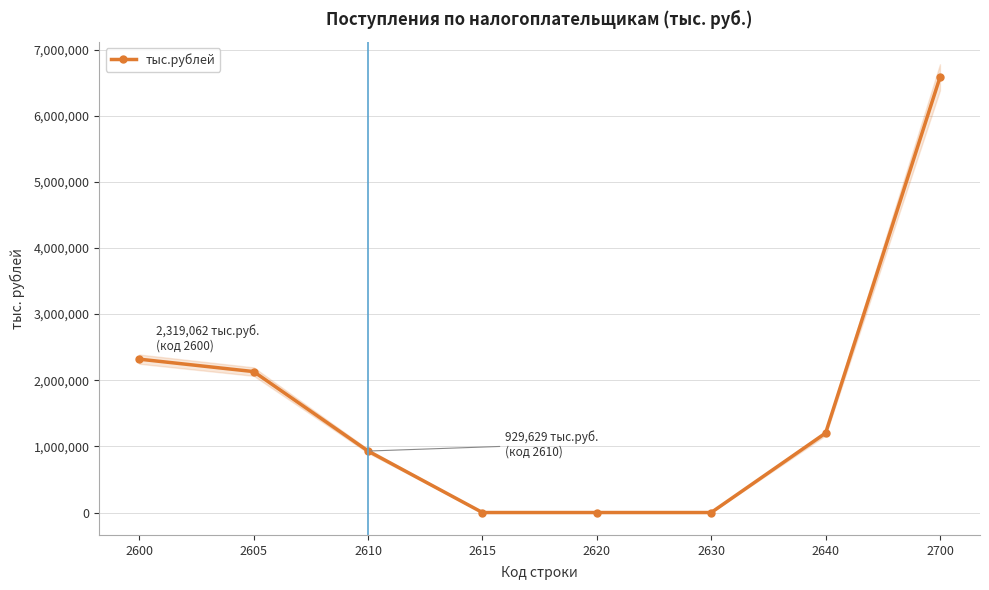

How many categories are shown in the chart?

8